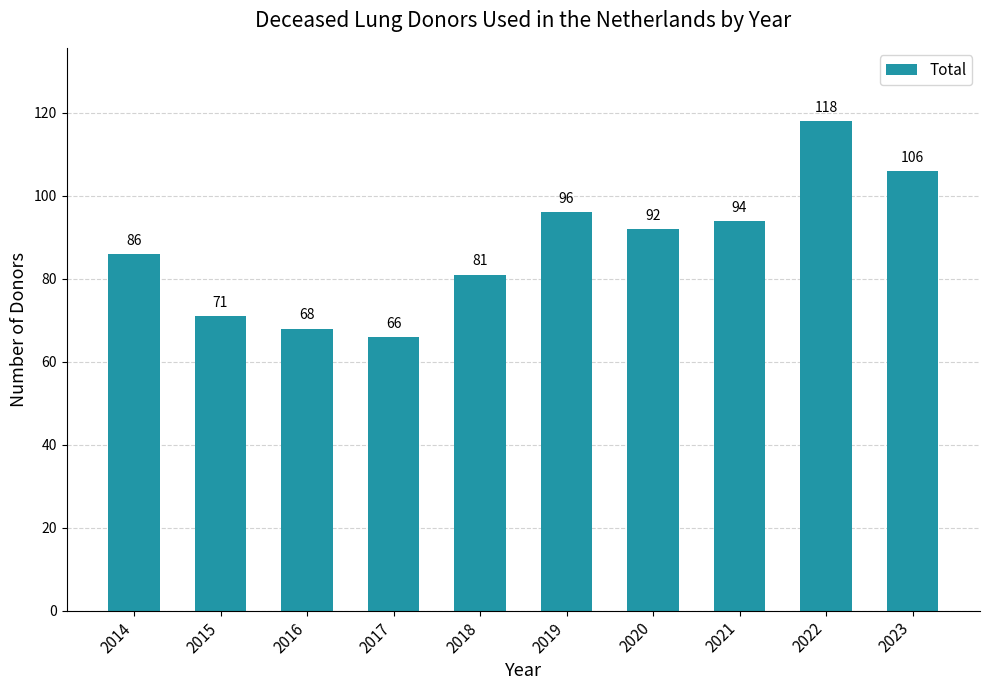

Reading left to right, what are all the values shown in this chart?

2014=86	2015=71	2016=68	2017=66	2018=81	2019=96	2020=92	2021=94	2022=118	2023=106